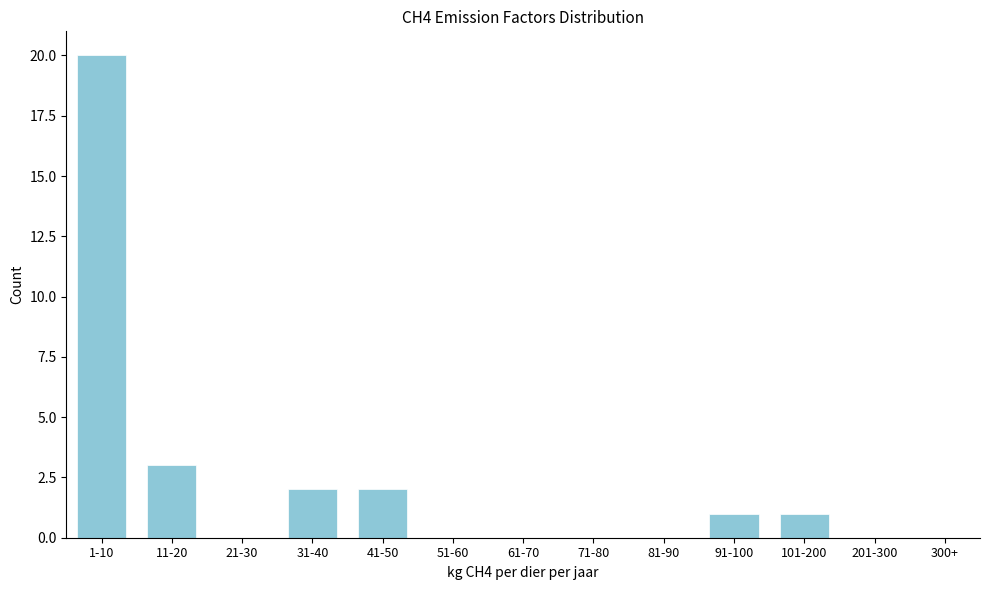

Reading left to right, what are all the values shown in this chart?

1-10=20	11-20=3	21-30=0	31-40=2	41-50=2	51-60=0	61-70=0	71-80=0	81-90=0	91-100=1	101-200=1	201-300=0	300+=0